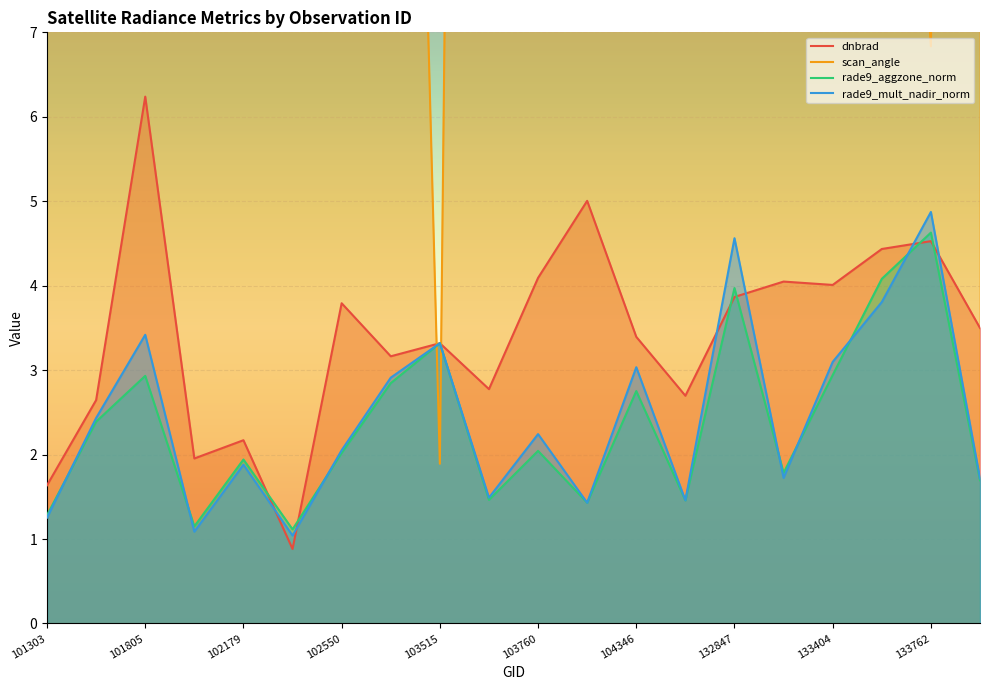

What are all the series names shown in the legend?

dnbrad, scan_angle, rade9_aggzone_norm, rade9_mult_nadir_norm